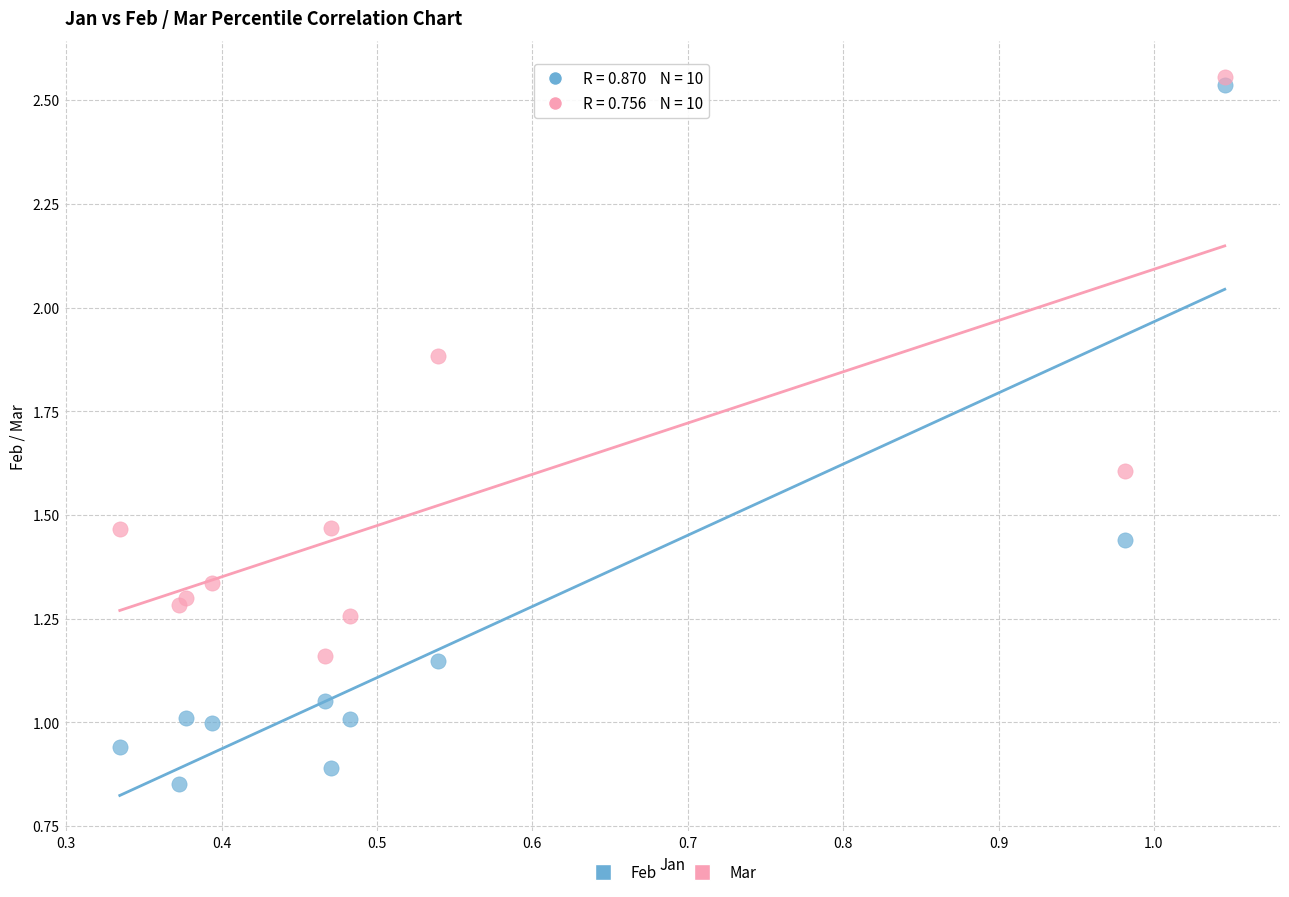

Which series reaches the minimum Y coordinate?

Feb